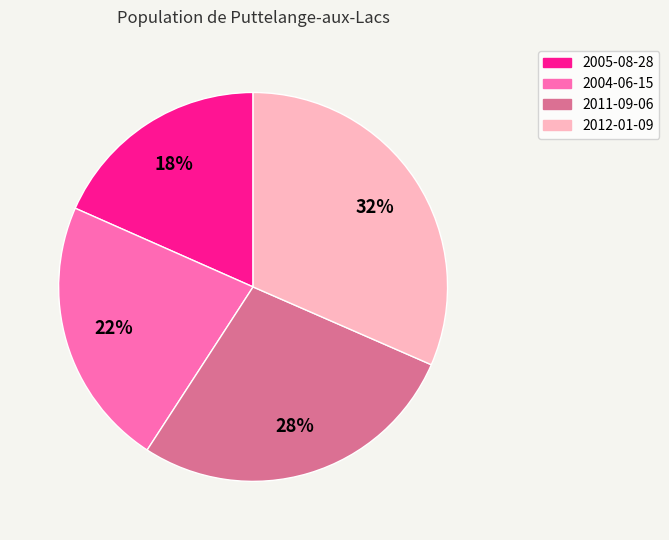

Which category has the smallest portion of the pie?

2005-08-28